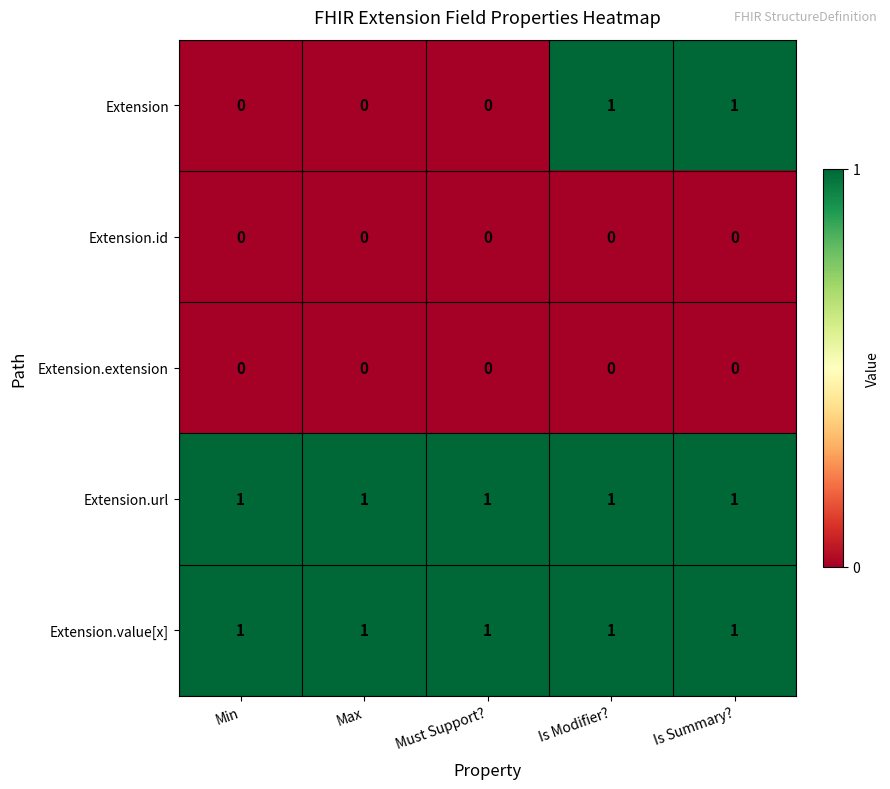

Reading left to right, extract all data points from this chart.

Extension: Min=0	Max=0	Must Support?=0	Is Modifier?=1	Is Summary?=1
Extension.id: Min=0	Max=0	Must Support?=0	Is Modifier?=0	Is Summary?=0
Extension.extension: Min=0	Max=0	Must Support?=0	Is Modifier?=0	Is Summary?=0
Extension.url: Min=1	Max=1	Must Support?=1	Is Modifier?=1	Is Summary?=1
Extension.value[x]: Min=1	Max=1	Must Support?=1	Is Modifier?=1	Is Summary?=1